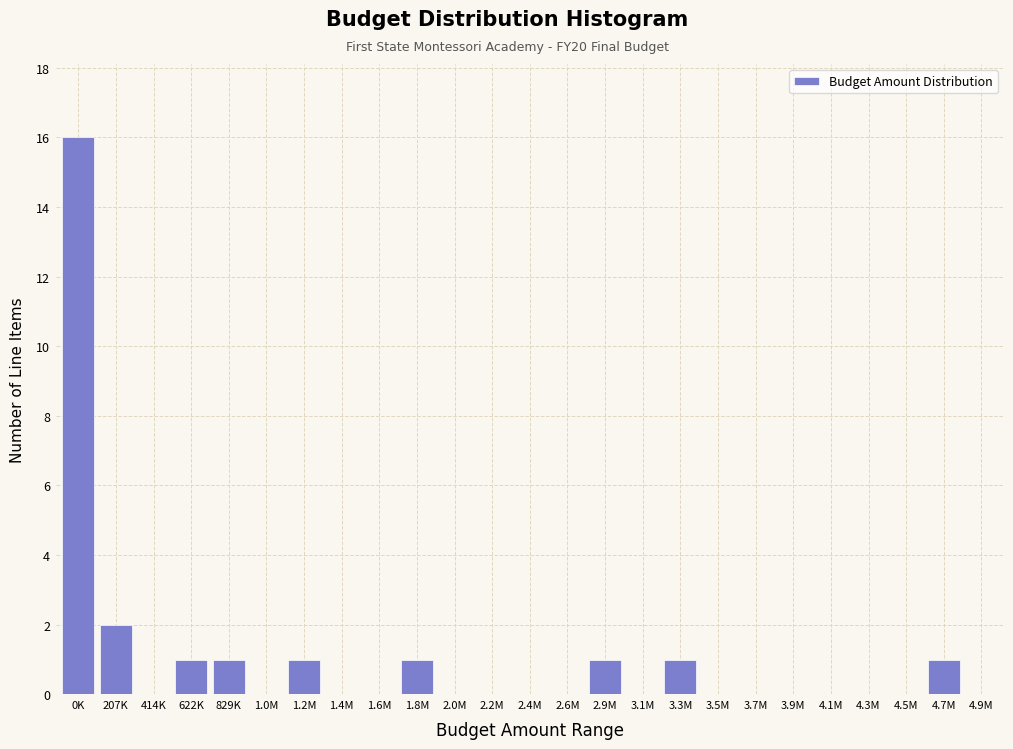

Reading left to right, list all the values displayed in this chart.

0K=16	207K=2	414K=0	622K=1	829K=1	1.0M=0	1.2M=1	1.4M=0	1.6M=0	1.8M=1	2.0M=0	2.2M=0	2.4M=0	2.6M=0	2.9M=1	3.1M=0	3.3M=1	3.5M=0	3.7M=0	3.9M=0	4.1M=0	4.3M=0	4.5M=0	4.7M=1	4.9M=0